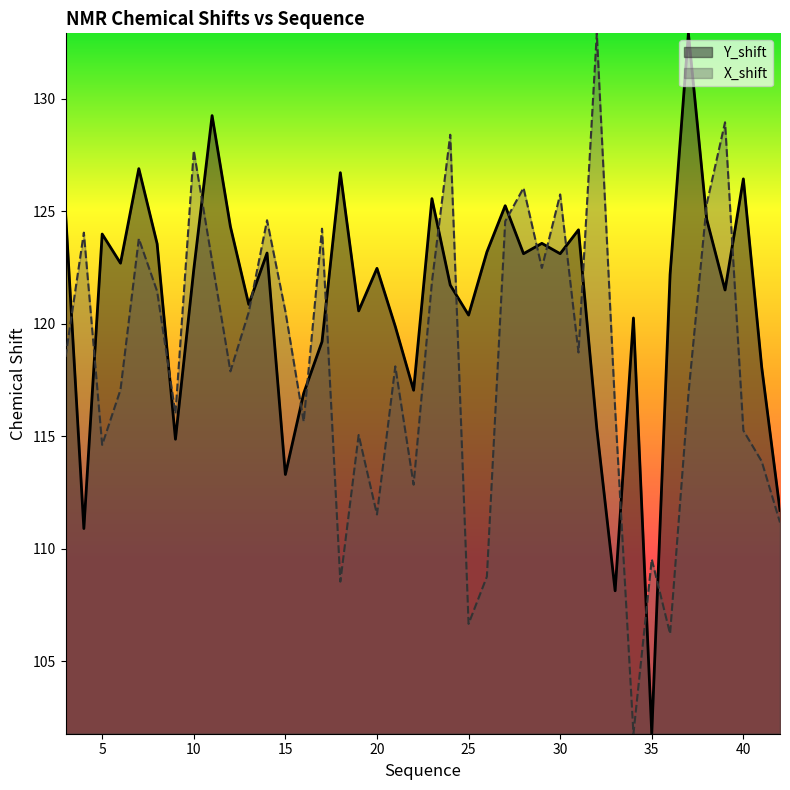

How many lines are shown in the chart?

2